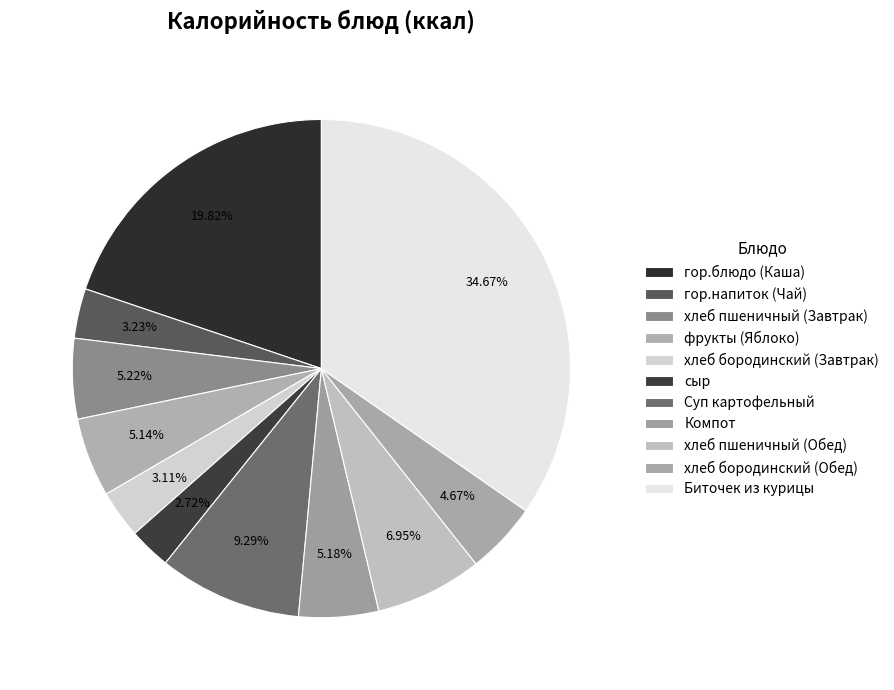

What is the change in value from фрукты (Яблоко) to сыр?

-31.3